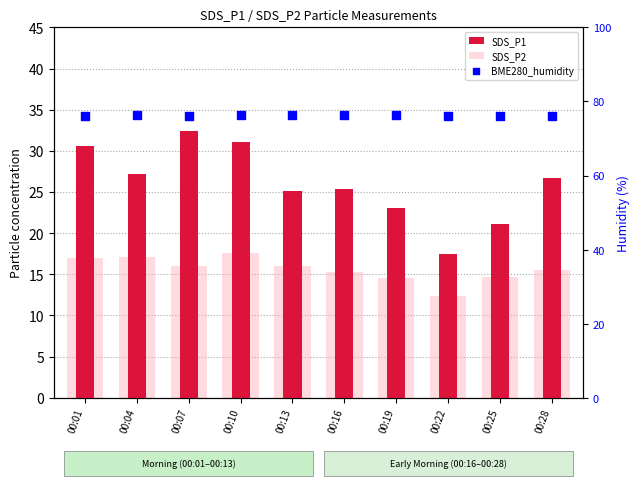

At how many categories does at least one series exceed 57?

10